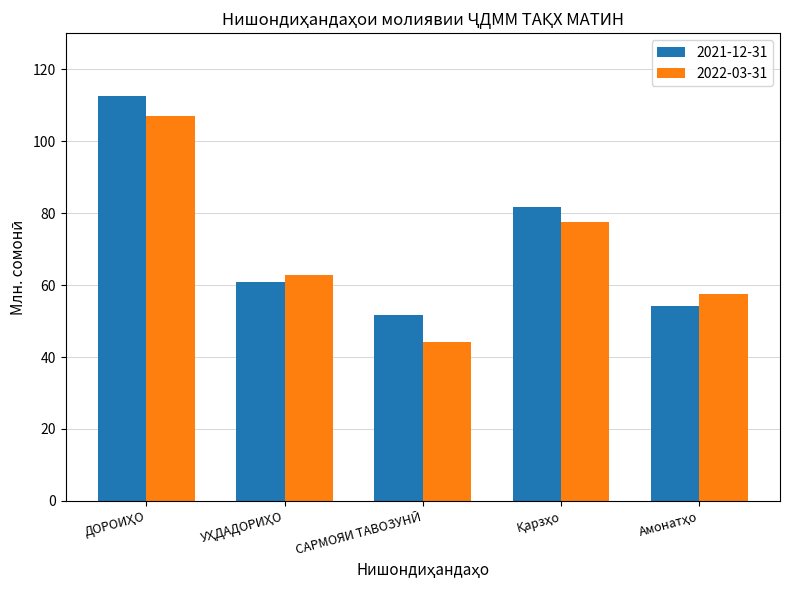

What is the average value of the 2022-03-31 series?

69.7